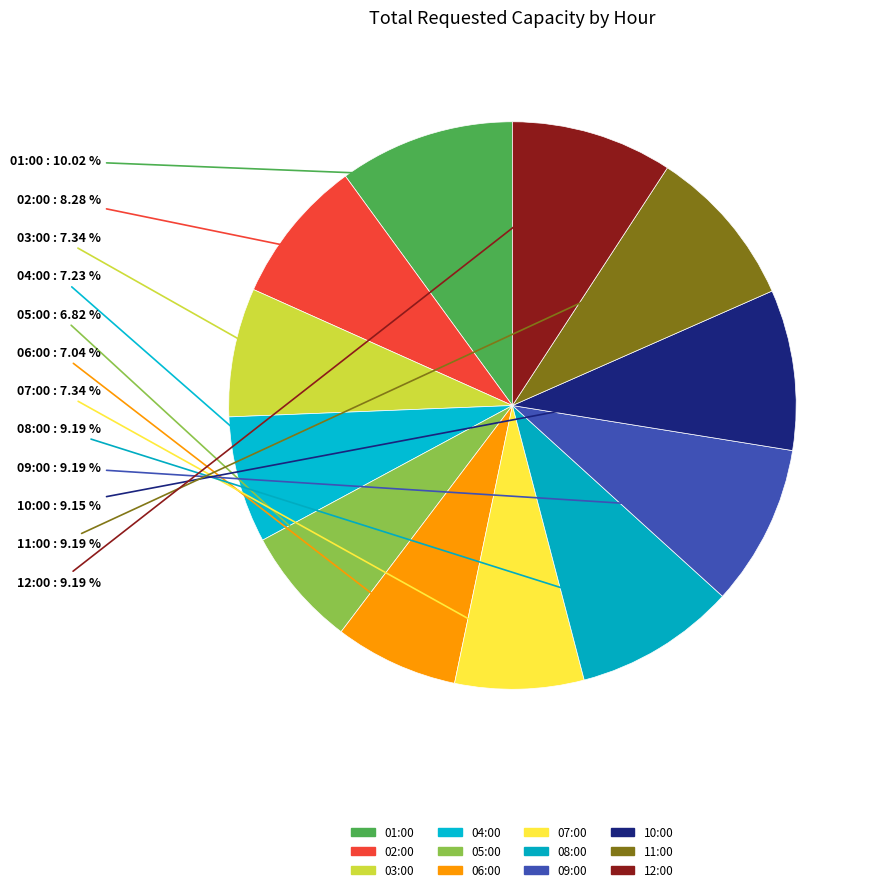

To the nearest percent, what is the difference between the 09:00 and 05:00 slice percentages?

2%